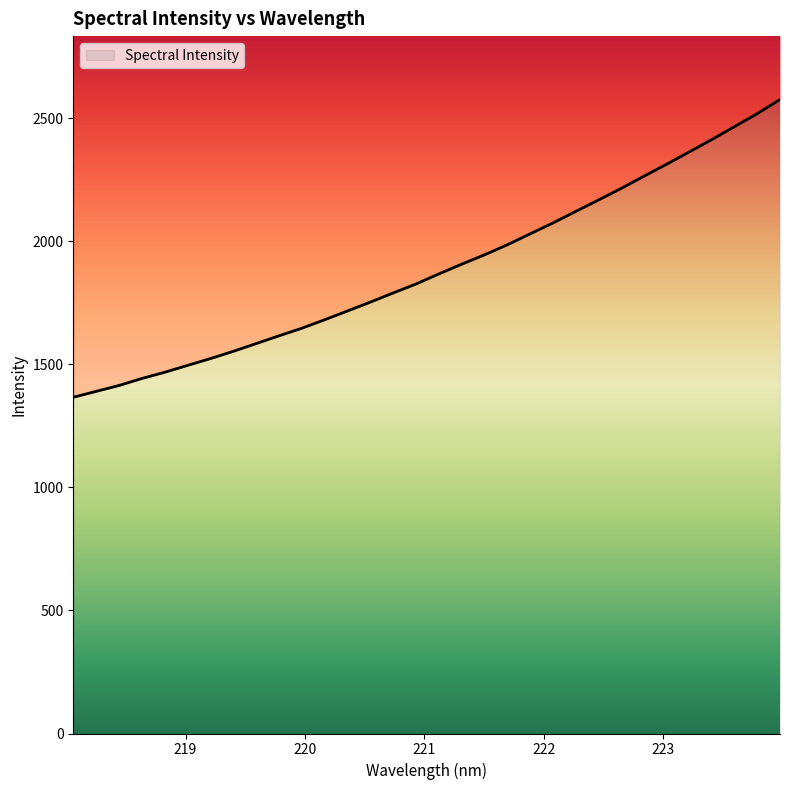

The value at 218.6332 is 1442.7. True or false?

True